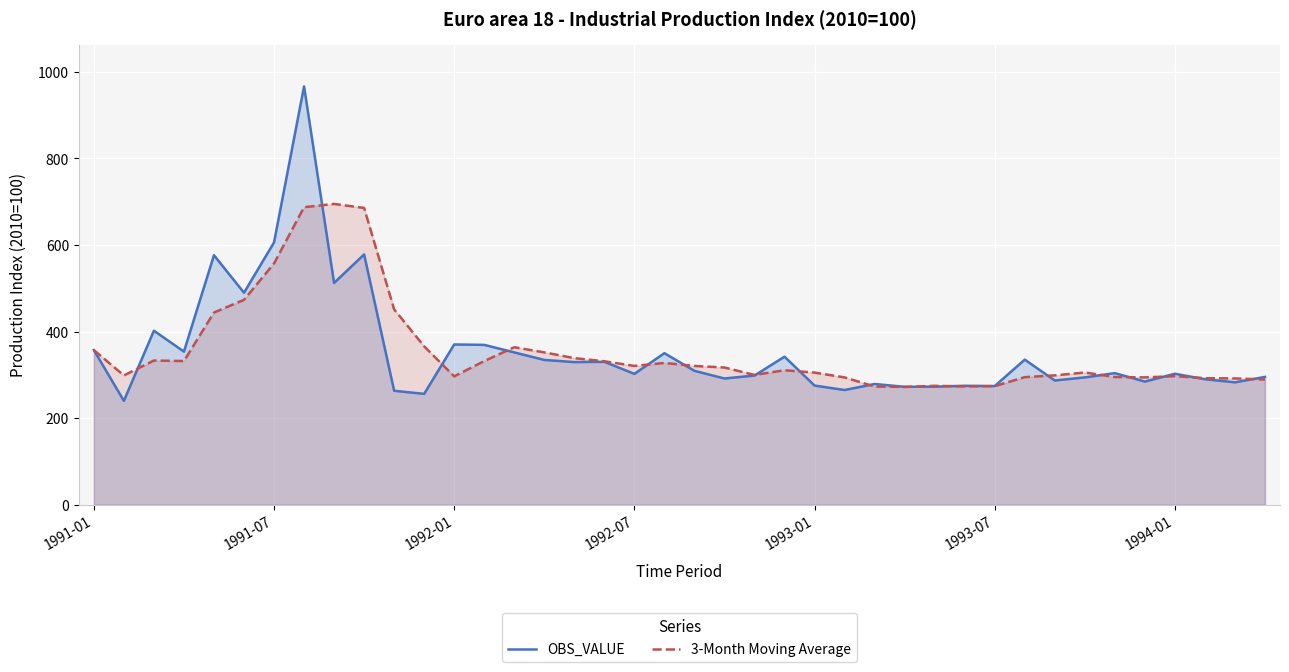

Reading left to right, what are all the values shown in this chart?

OBS_VALUE: 357.3	240.1	402.0	353.7	576.3	489.8	605.9	966.1	512.3	578.2	263.3	256.1	370.2	369.3	351.9	334.5	329.6	330.1	302.3	350.1	309.4	291.6	298.4	342.0	275.3	265.0	278.9	272.4	272.8	274.8	274.3	335.2	287.0	294.1	304.0	284.5	302.6	289.9	282.8	295.3
3-Month Moving Average: 357.3	298.7	333.1	331.9	444.0	473.3	557.3	687.3	694.8	685.5	451.3	365.9	296.6	331.9	363.8	351.9	338.7	331.4	320.7	327.5	320.6	317.0	299.8	310.7	305.2	294.1	273.1	272.1	274.7	273.3	273.9	294.7	298.8	305.4	295.1	294.2	297.0	292.3	291.8	289.3